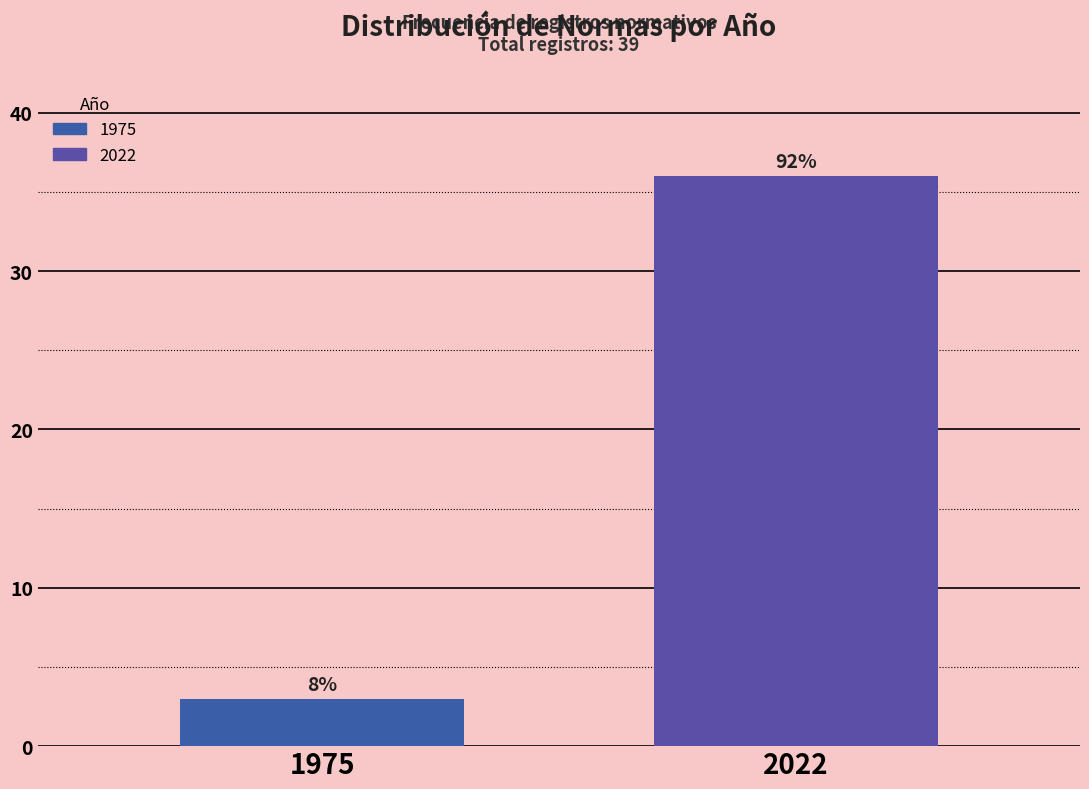

Does the chart contain any negative values?

No